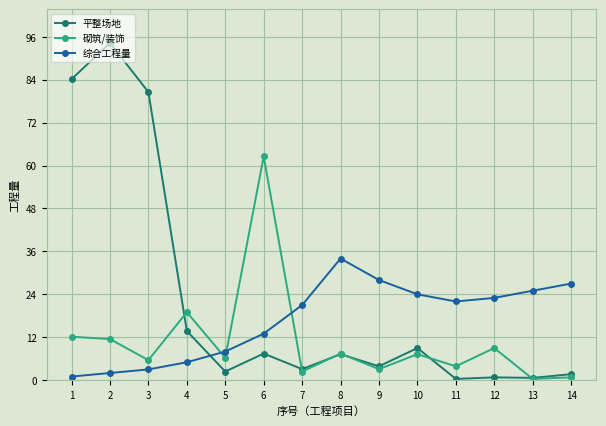

What is the greatest value displayed?

94.3